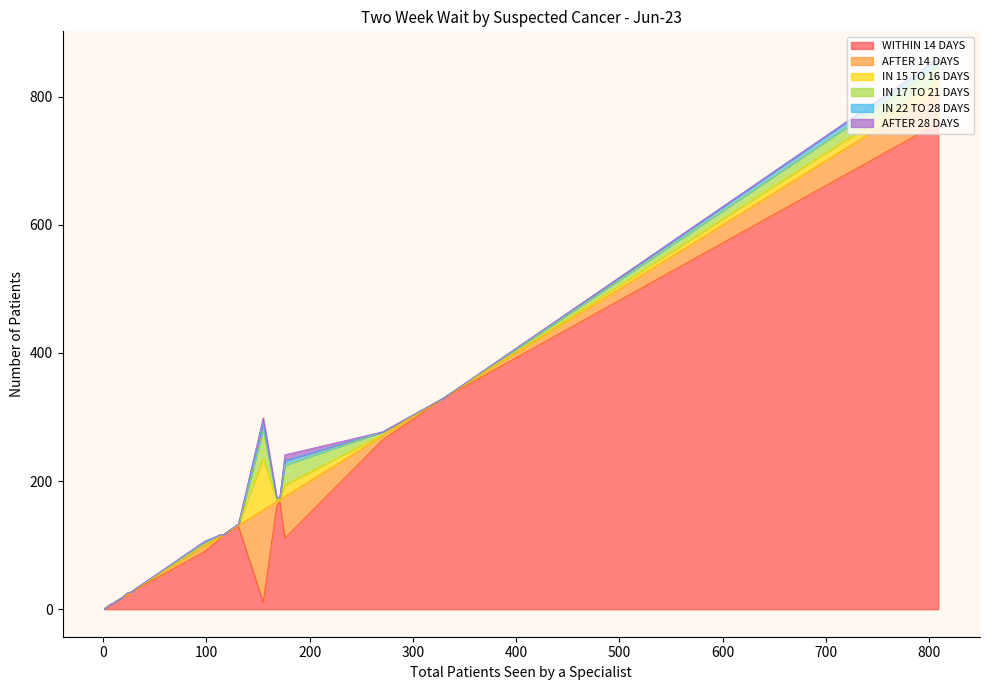

Which label corresponds to the largest value in the chart?

809